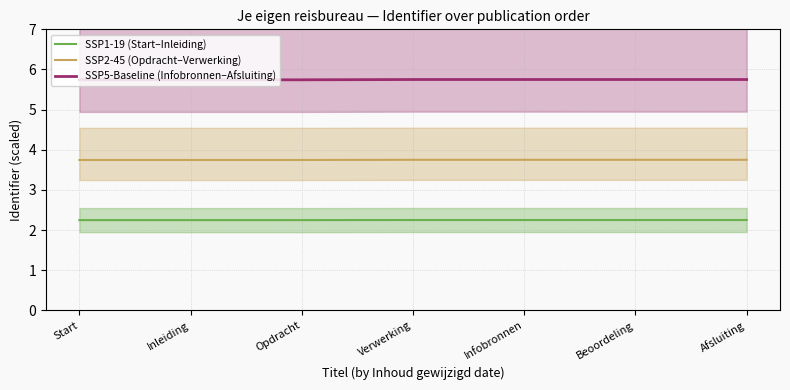

True or false: SSP2-45 (Opdracht–Verwerking) has more than 2 interior local peaks.

False